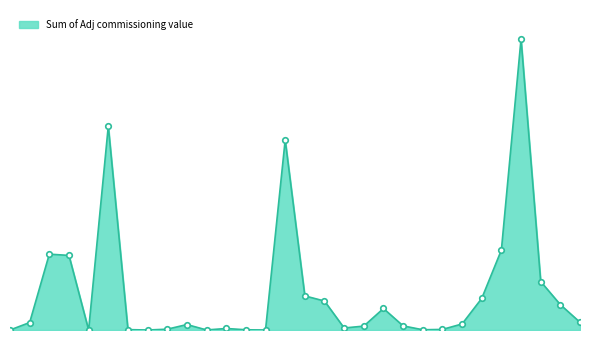

Reading left to right, transcribe all the data shown in this chart.

Alpine Energy=0.0	Aurora Energy 1=320.5	Aurora Energy 2=3255.6	Aurora Energy 3=3200.5	Centralines=0.0	EA networks=8747.5	Eastland Network=16.8	Electricity Invercargill=0.0	Horizon Energy 1=34.8	Horizon Energy 2=233.7	Horizon Energy 3=1.8	Nelson Electricity=64.4	Network Tasman=9.8	Orion NZ=0.0	Powerco 1=8155.3	Powerco 2=1463.2	Powerco 3=1243.0	Powerco 4=86.2	Powerco 5=167.8	Powerco 6=922.9	Powerco 7=176.2	The Lines Company 1=10.5	The Lines Company 2=24.6	Top Energy 1=259.1	Top Energy 2=1355.4	Unison Networks=3432.3	Vector Lines=12485.0	Wellington Electricity 1=2080.5	Wellington Electricity 2=1087.0	Wellington Electricity 3=331.0